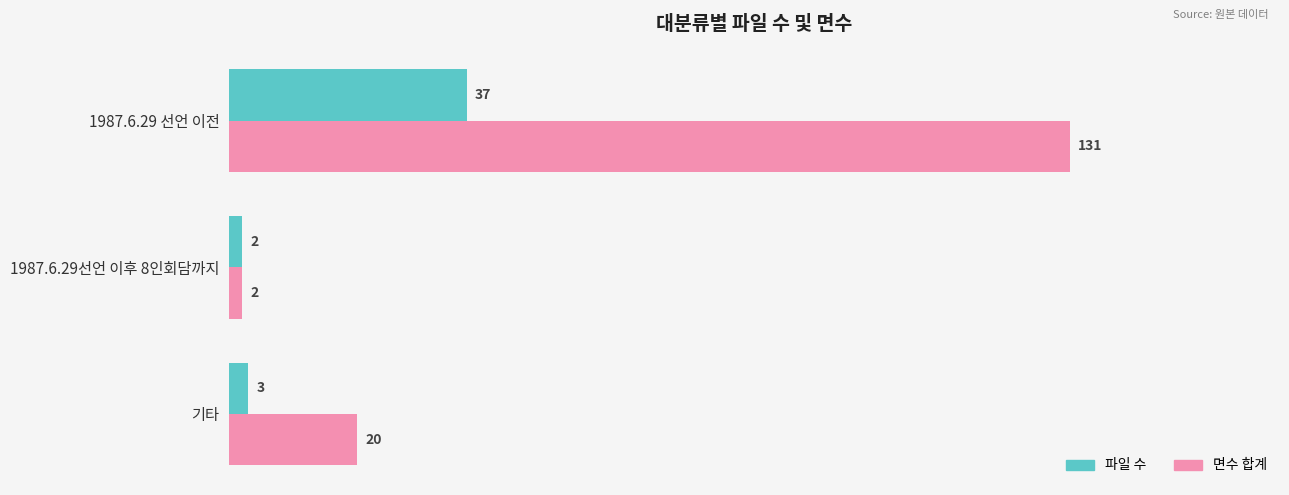

Is it true that 면수 합계 equals 20 at 기타?

True